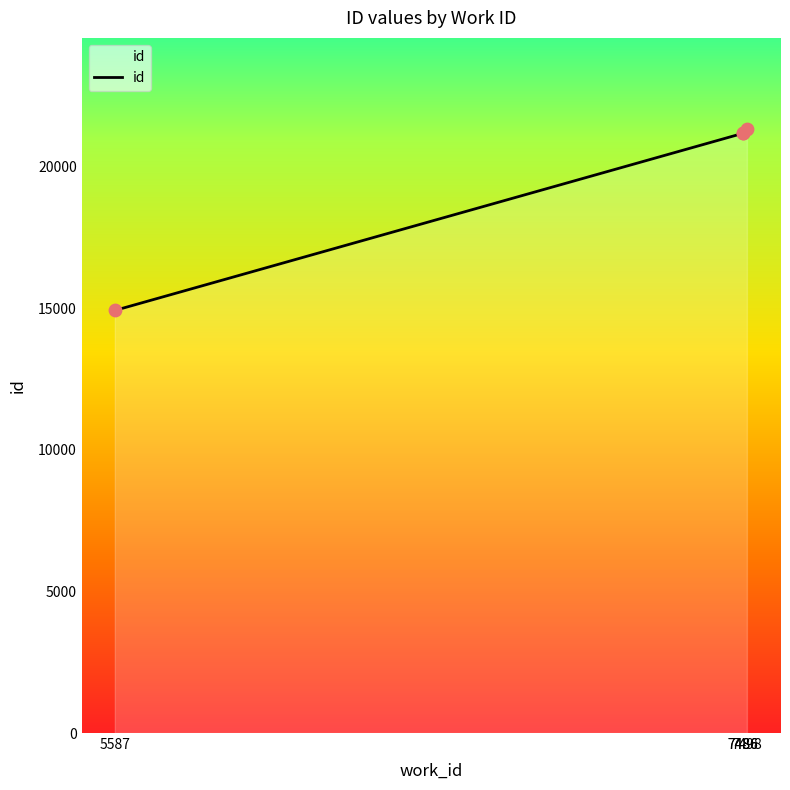

Between 7486 and 5587, which is larger?

7486